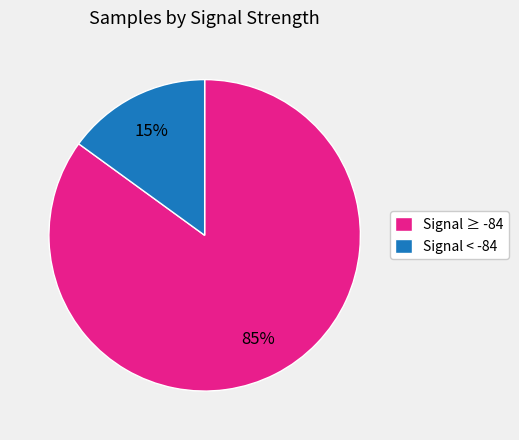

Combined, do Signal ≥ -84 and Signal < -84 account for over 50%?

Yes